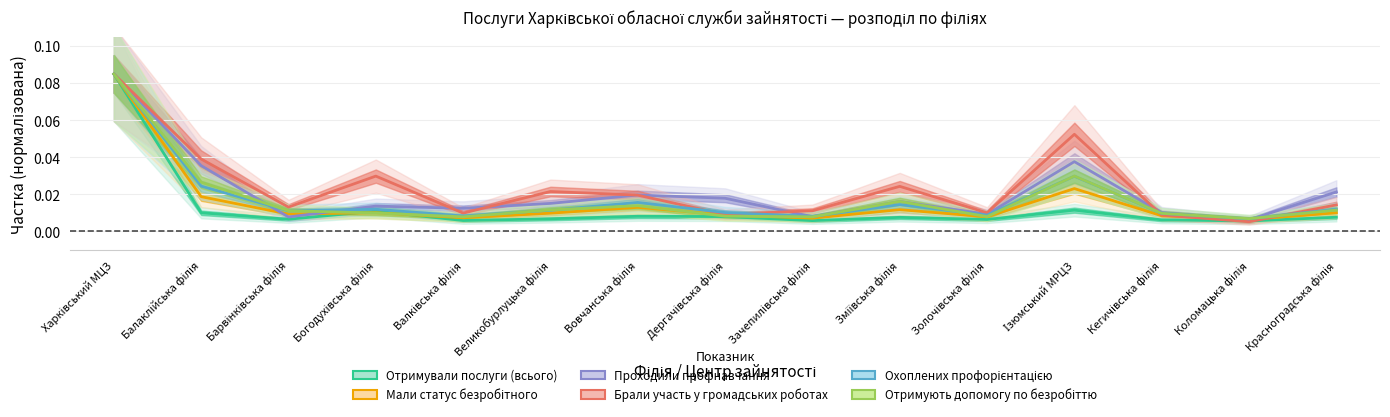

Which series has the largest total across all categories?

Брали участь у громадських роботах